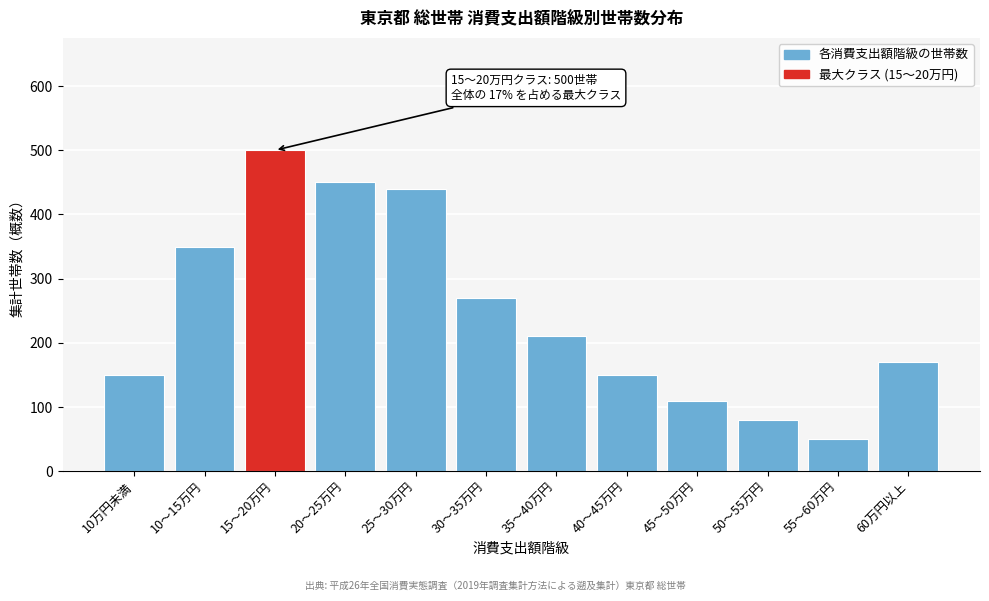

Reading left to right, what are all the values shown in this chart?

150	350	500	450	440	270	210	150	110	80	50	170